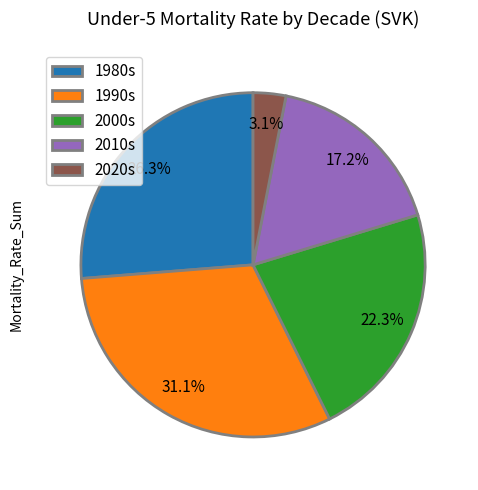

Which has a higher value, 1990s or 2020s?

1990s